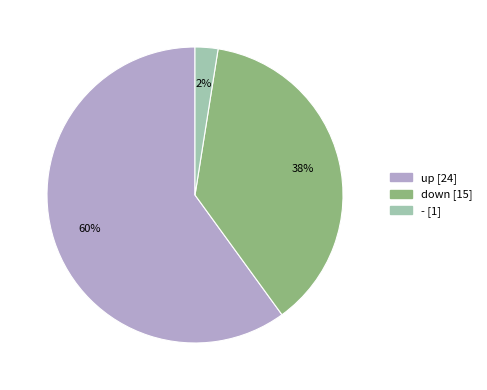

To the nearest percent, what is the average slice percentage?

33%